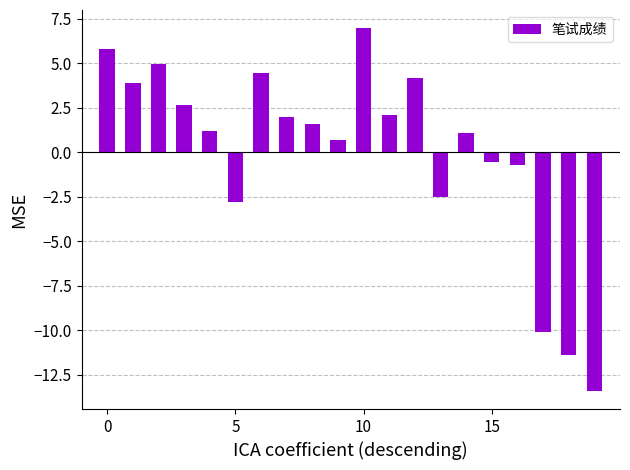

How many values are above zero?

13